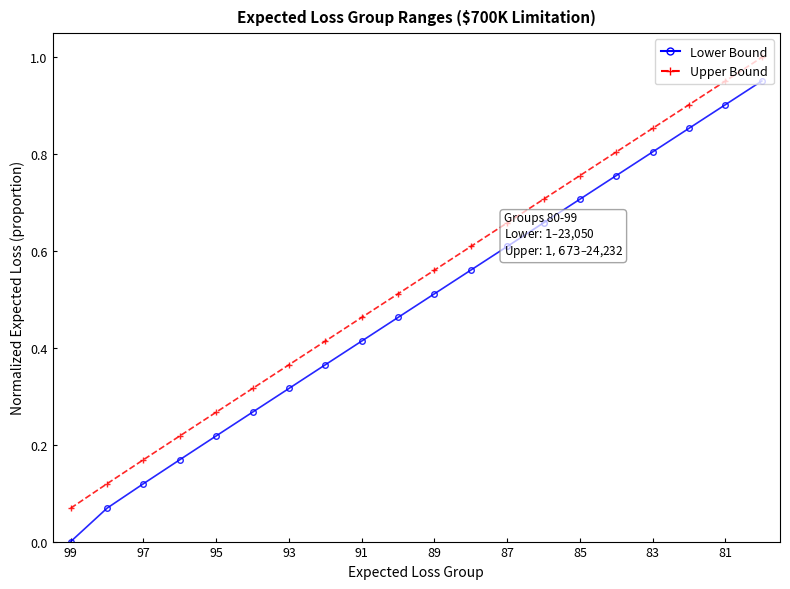

Rank the series by their maximum value, from highest to lowest.

Upper Bound, Lower Bound